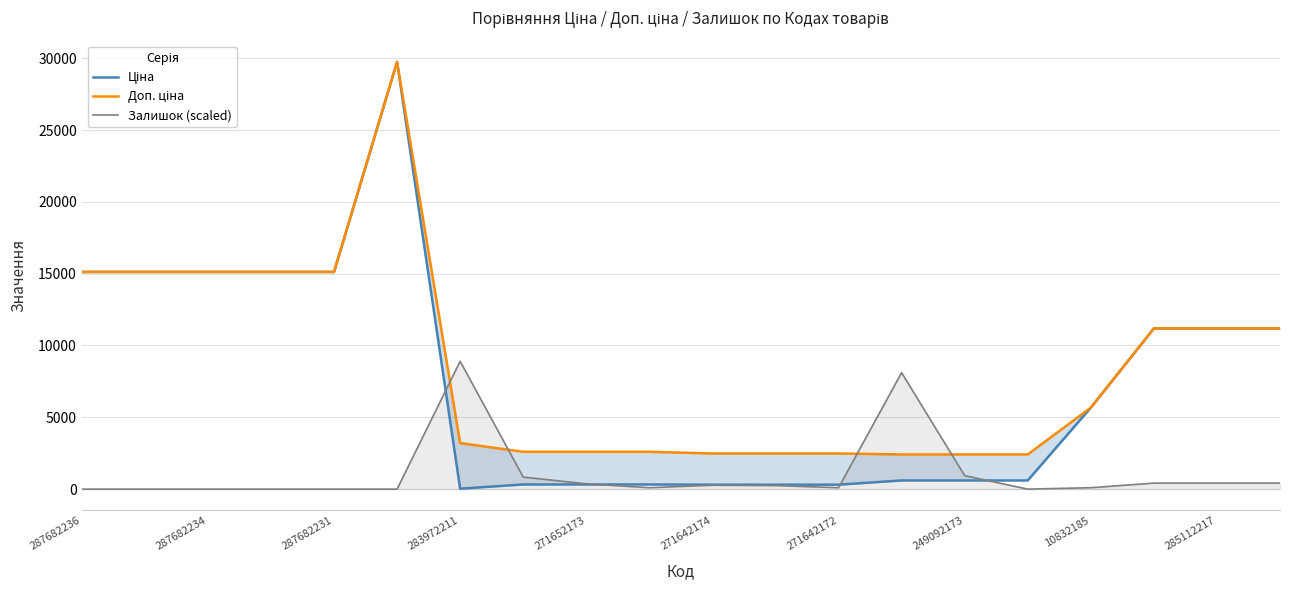

The Залишок (scaled) series shows 98.9 at 10832185. True or false?

True